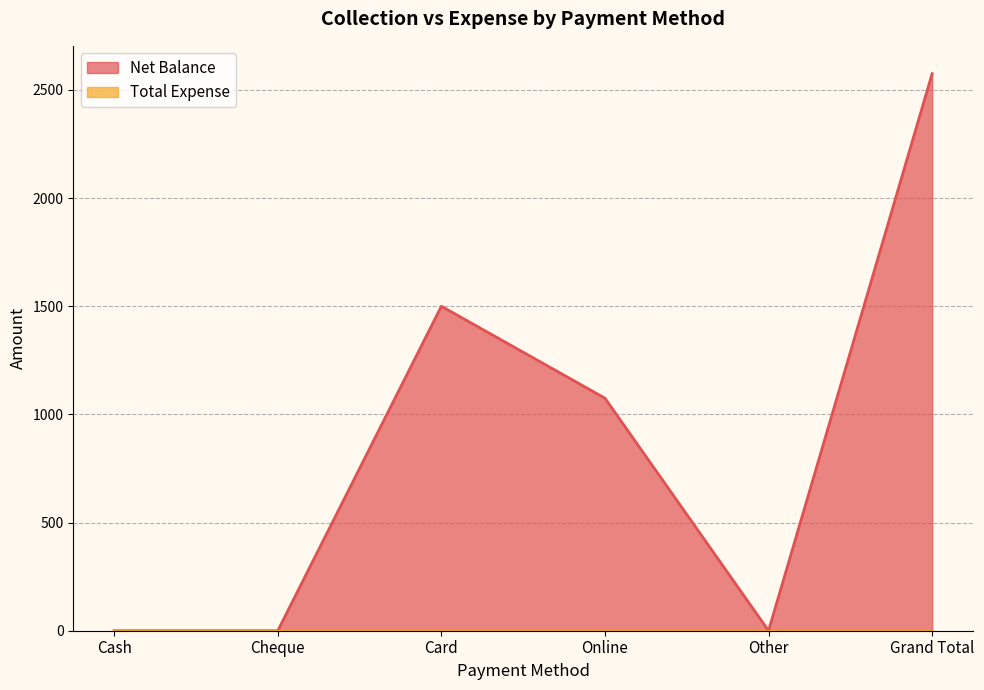

How many values are between 0 and 1500?

5